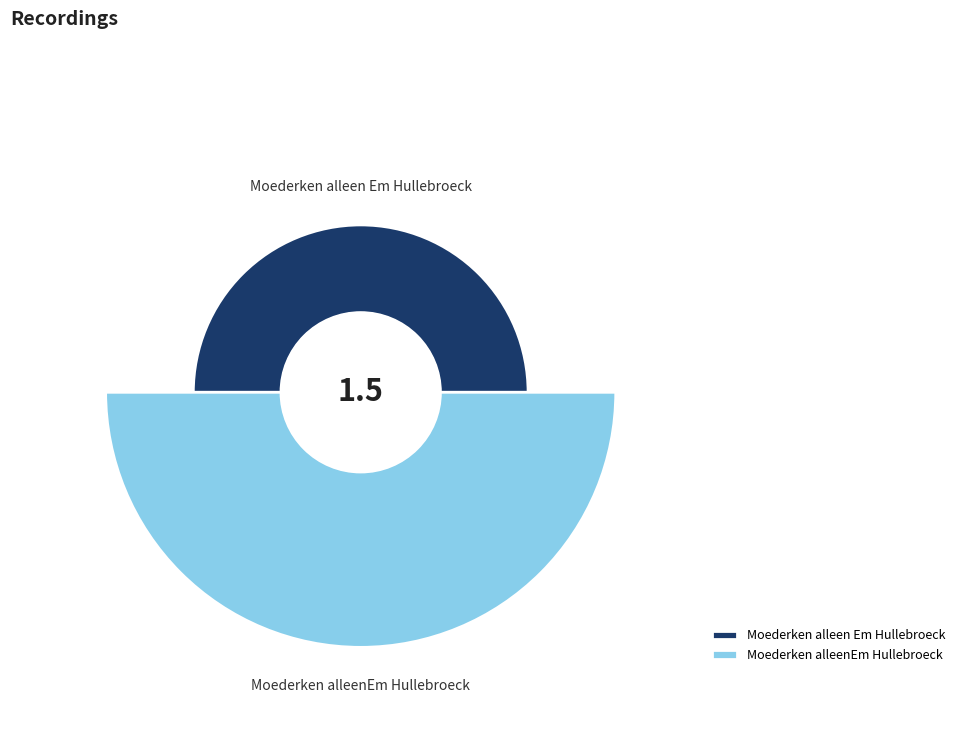

Is there a majority slice in this chart?

Yes